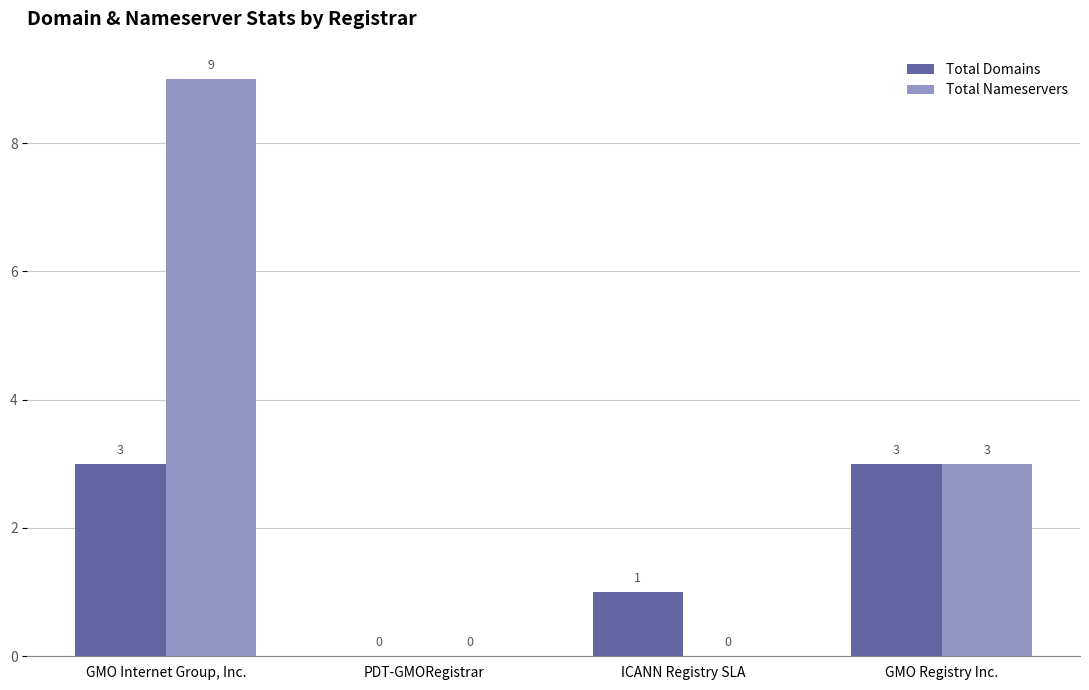

What is the sum of the Total Domains values at PDT-GMORegistrar and GMO Internet Group, Inc.?

3